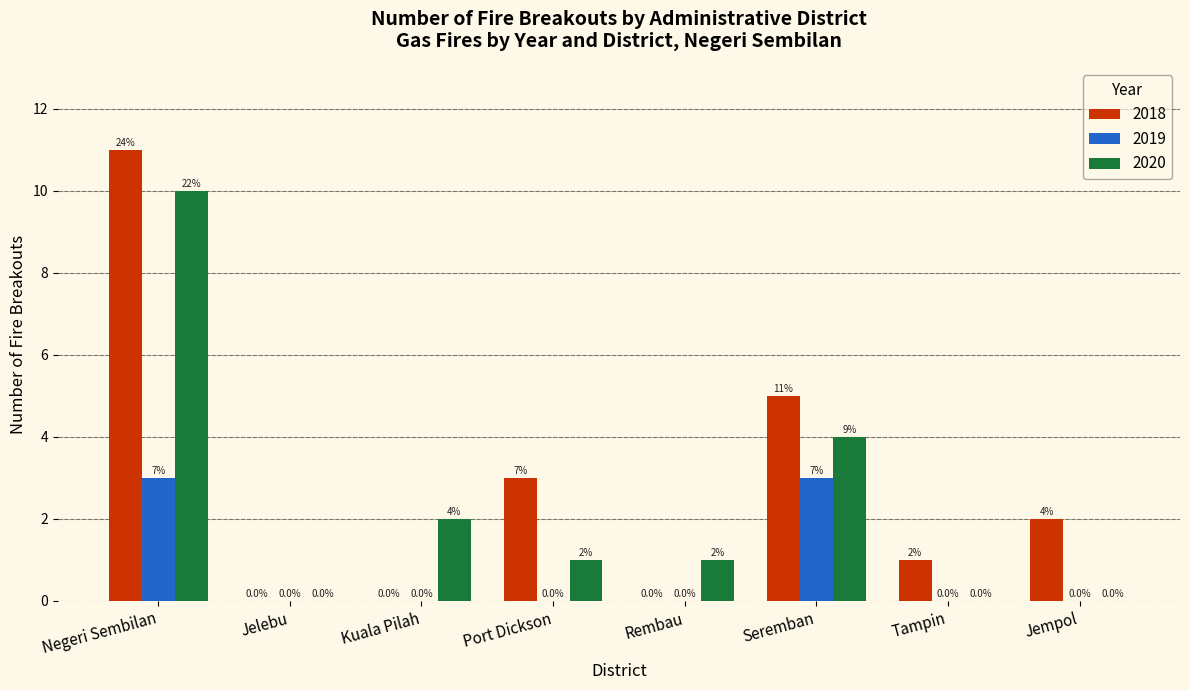

Reading left to right, what are all the values shown in this chart?

2018: Negeri Sembilan=11	Jelebu=0	Kuala Pilah=0	Port Dickson=3	Rembau=0	Seremban=5	Tampin=1	Jempol=2
2019: Negeri Sembilan=3	Jelebu=0	Kuala Pilah=0	Port Dickson=0	Rembau=0	Seremban=3	Tampin=0	Jempol=0
2020: Negeri Sembilan=10	Jelebu=0	Kuala Pilah=2	Port Dickson=1	Rembau=1	Seremban=4	Tampin=0	Jempol=0